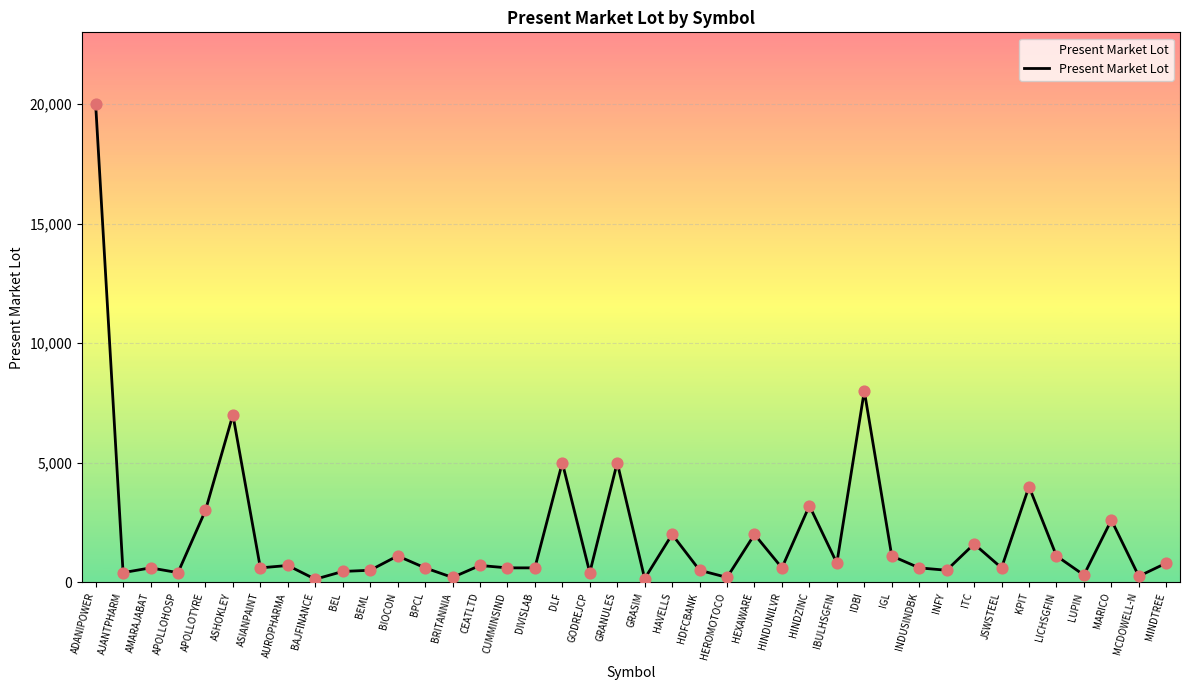

Approximately how many times larger is the value at HAVELLS compared to BIOCON?

1.8